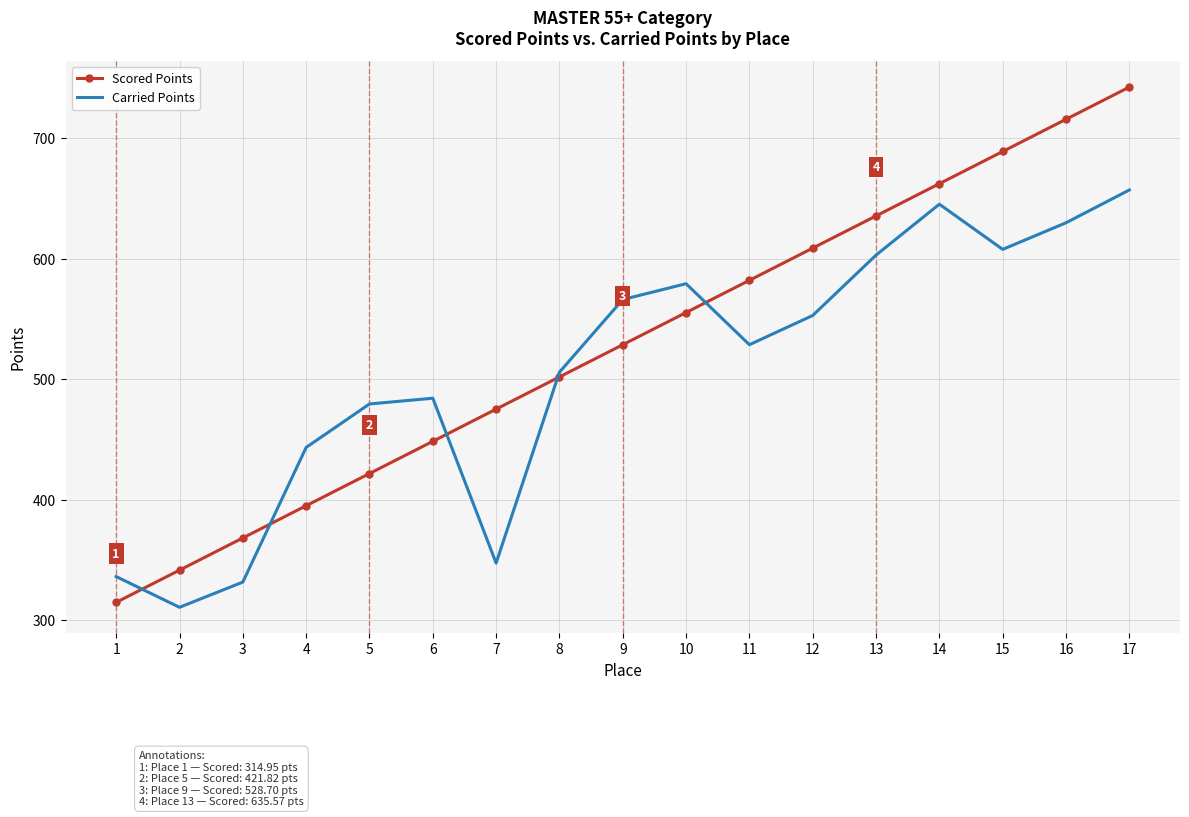

At which category does Carried Points reach its first local peak?

6